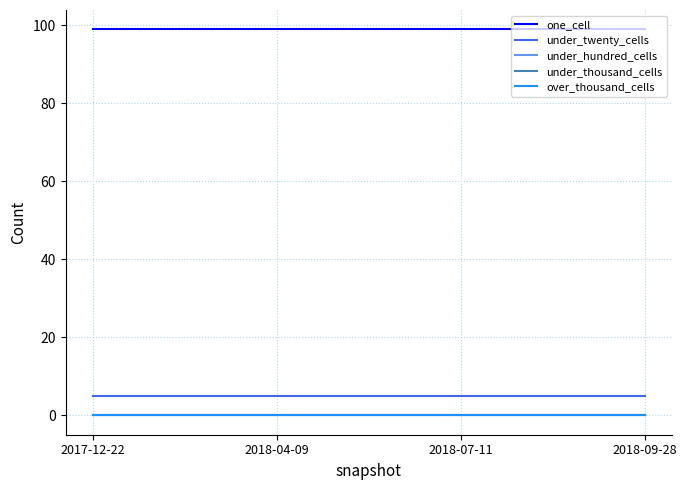

At how many categories does at least one series exceed 77?

4